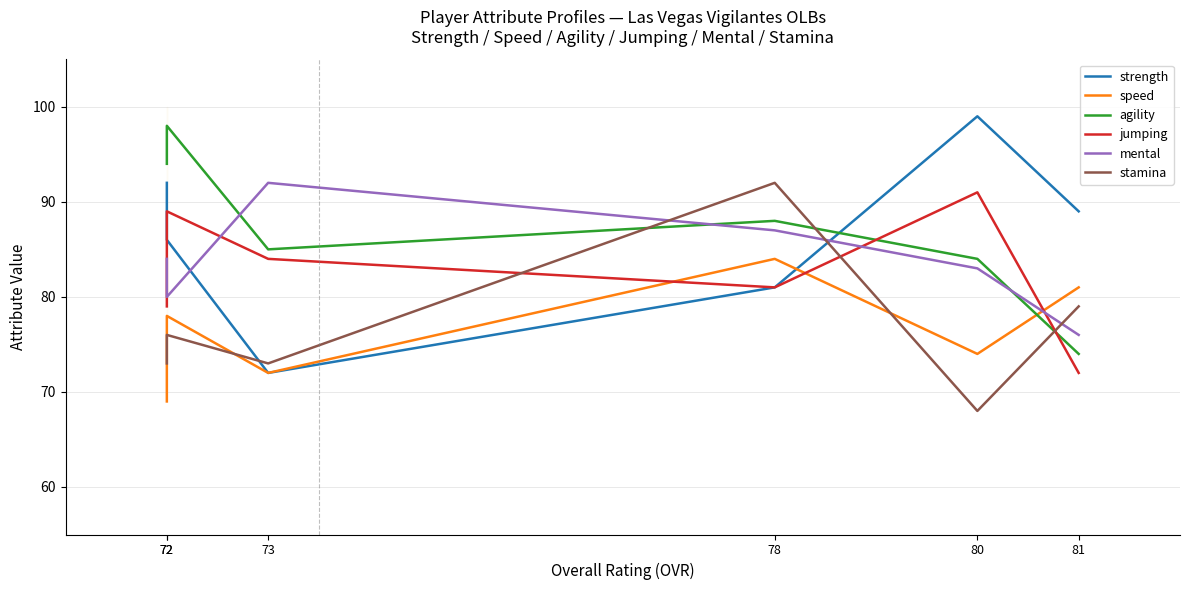

How many intersections are there between agility and strength?

1